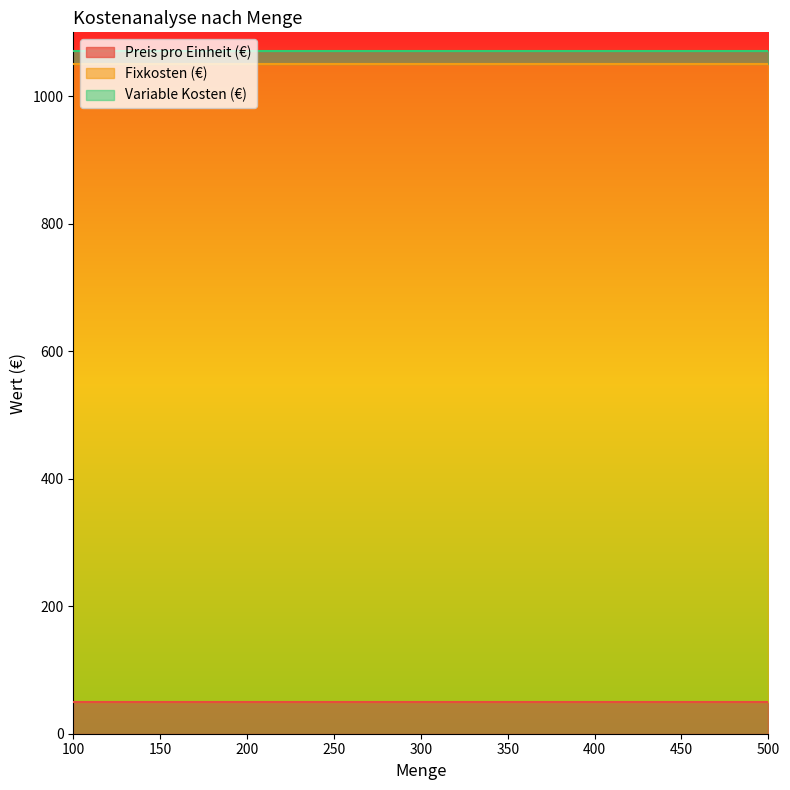

The value of Variable Kosten (€) at 300 is 20. True or false?

True